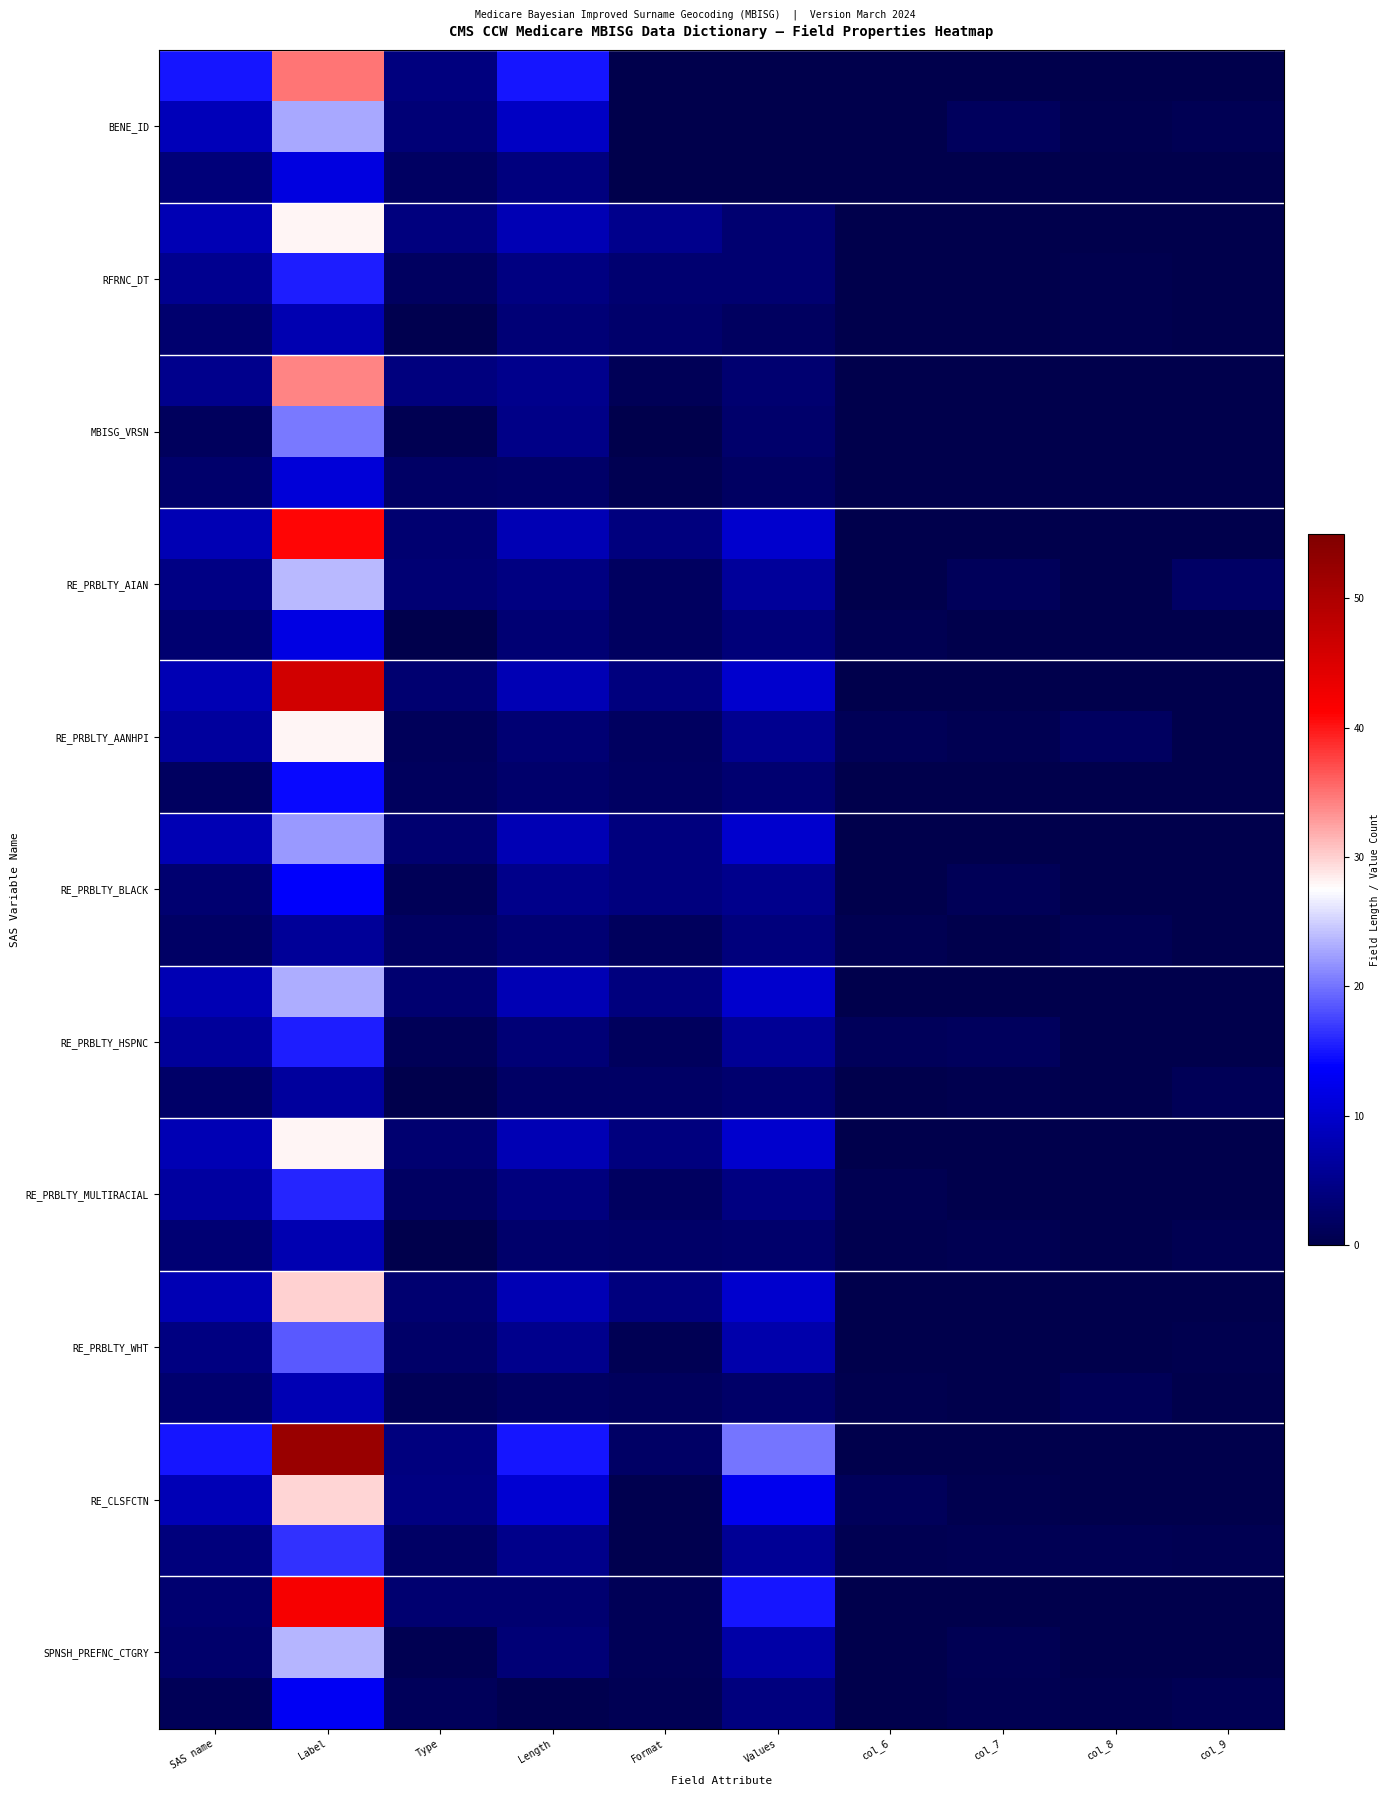

Which has a higher value, col_9 or Label?

Label